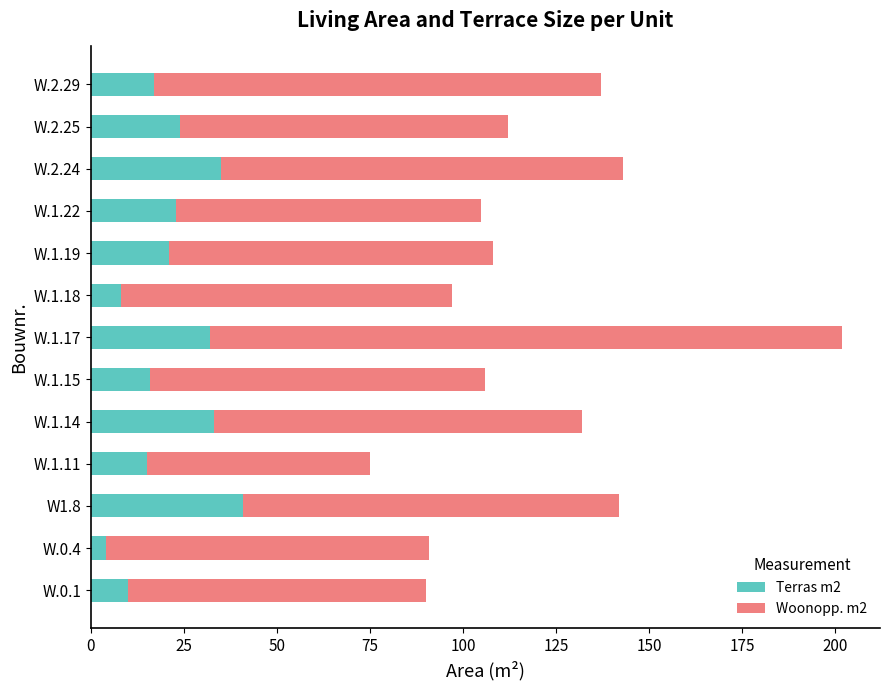

Which category has the highest value in the Terras m2 series?

W1.8